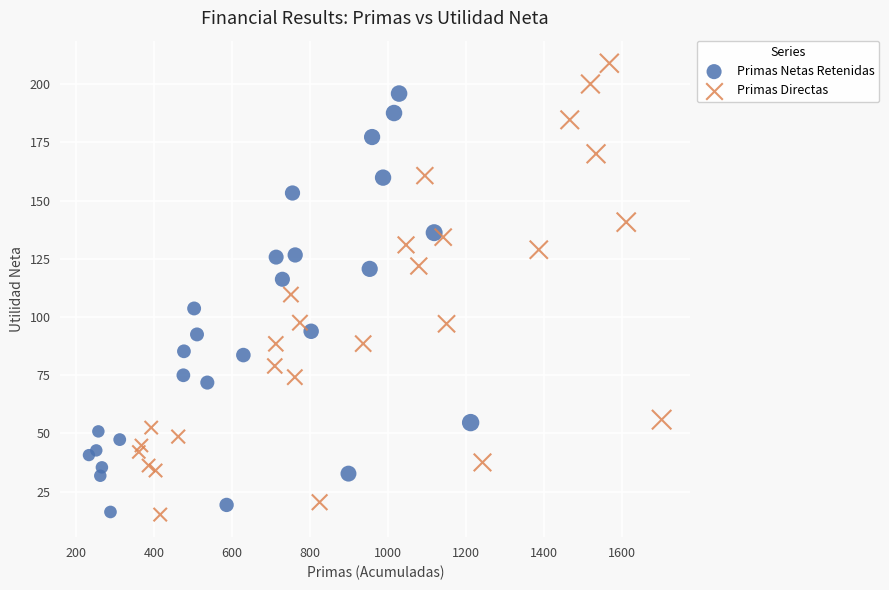

Which series has the widest spread of Y values?

Primas Directas